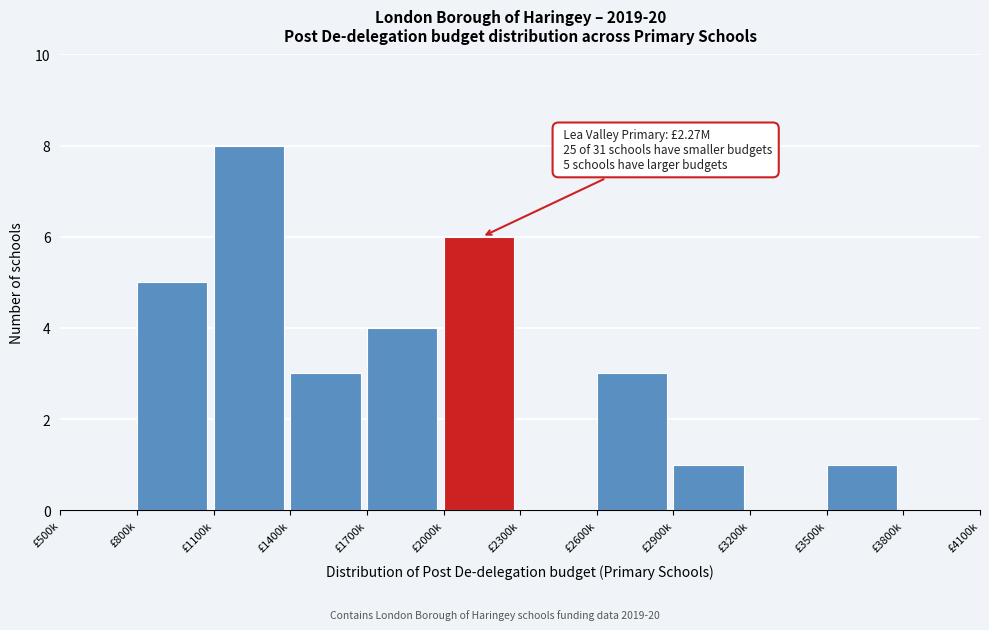

Reading left to right, extract all data points from this chart.

£500k=0	£800k=5	£1100k=8	£1400k=3	£1700k=4	£2000k=6	£2300k=0	£2600k=3	£2900k=1	£3200k=0	£3500k=1	£3800k=0